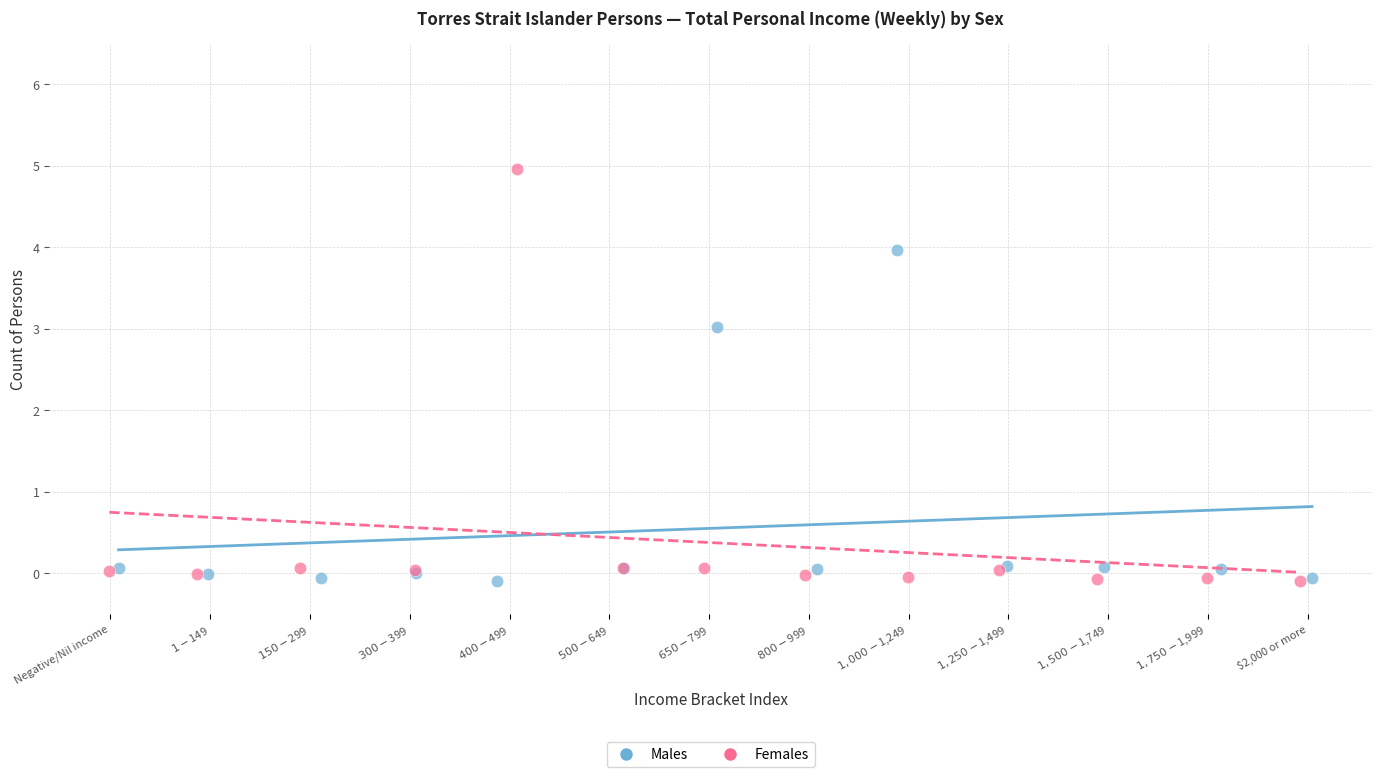

Which series reaches the maximum Y coordinate?

Females